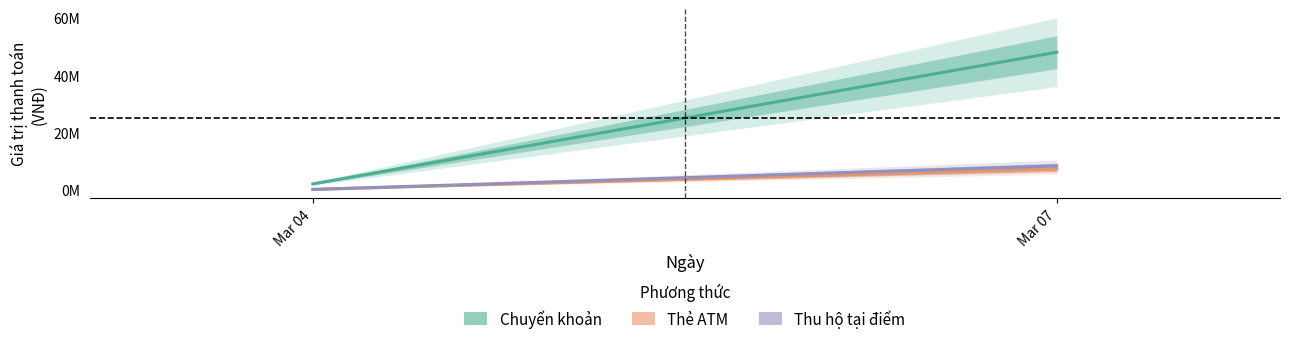

Which category has the highest value across all series?

Mar 07